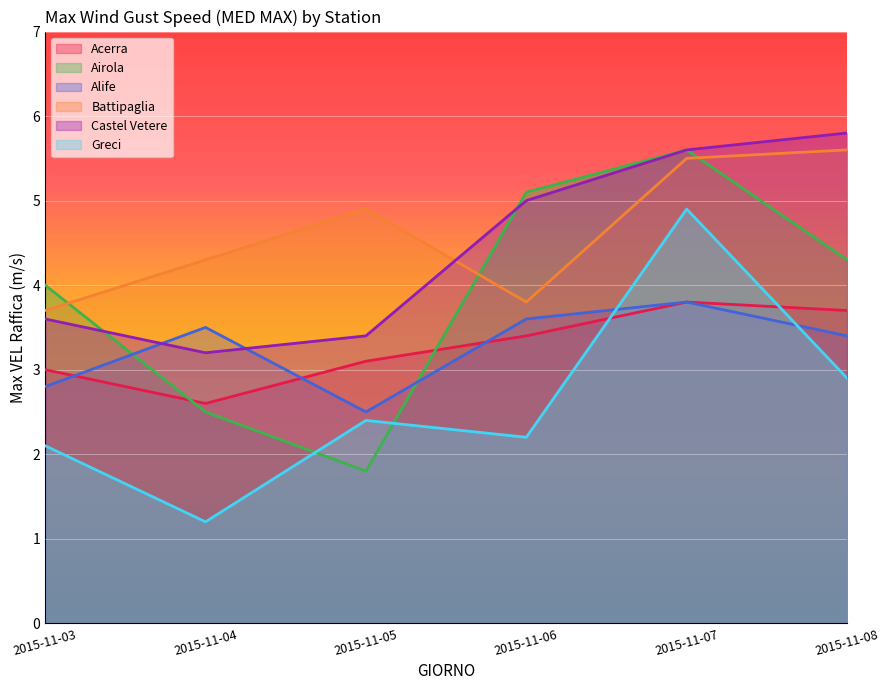

Which series has the largest range (max minus min)?

Airola